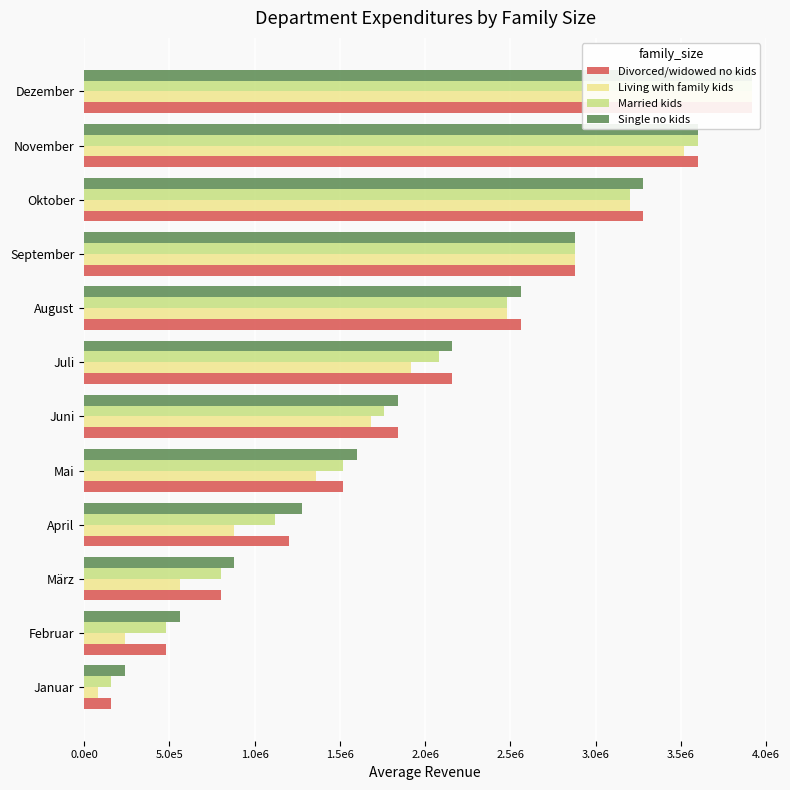

How many bars are there in total?

48